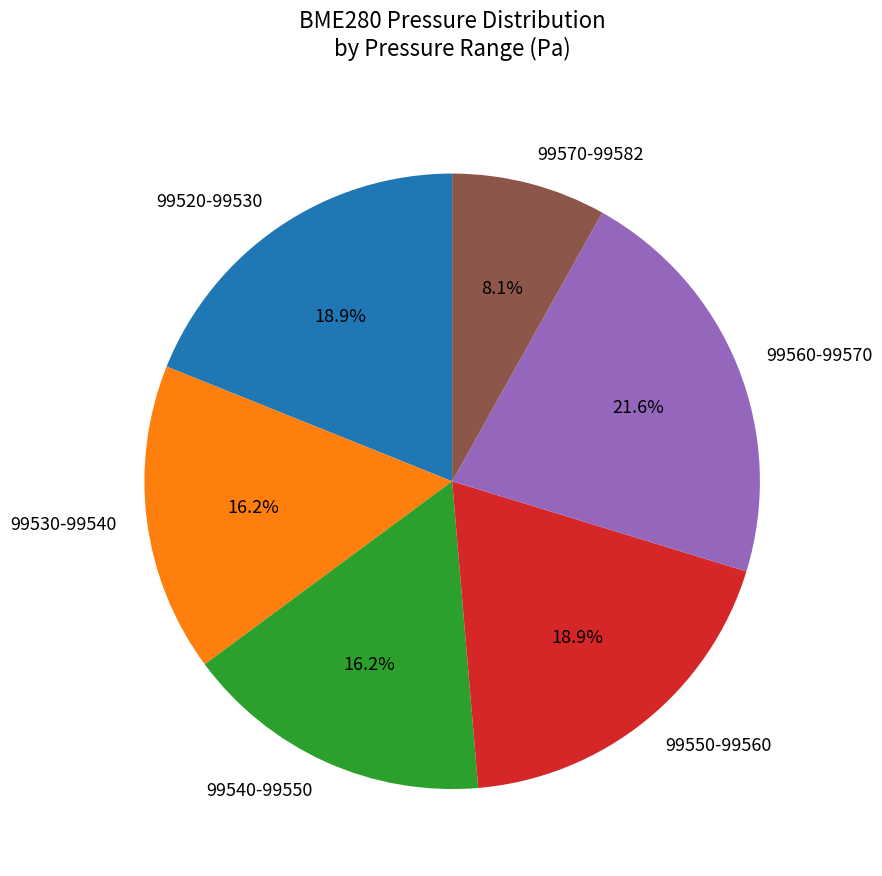

Which slice is the smallest?

99570-99582